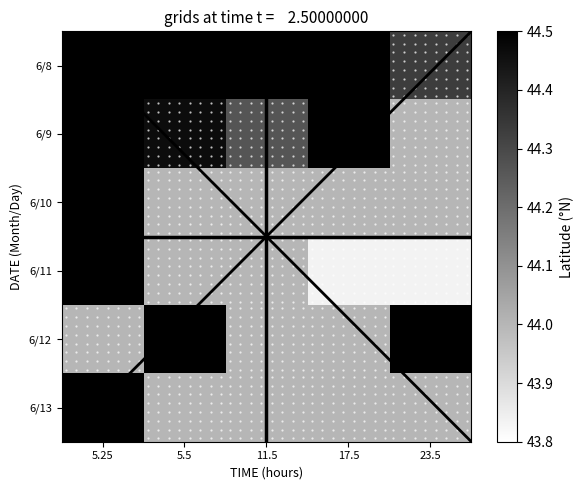

True or false: 6/11 has a value of 44.0 at 5.5.

True